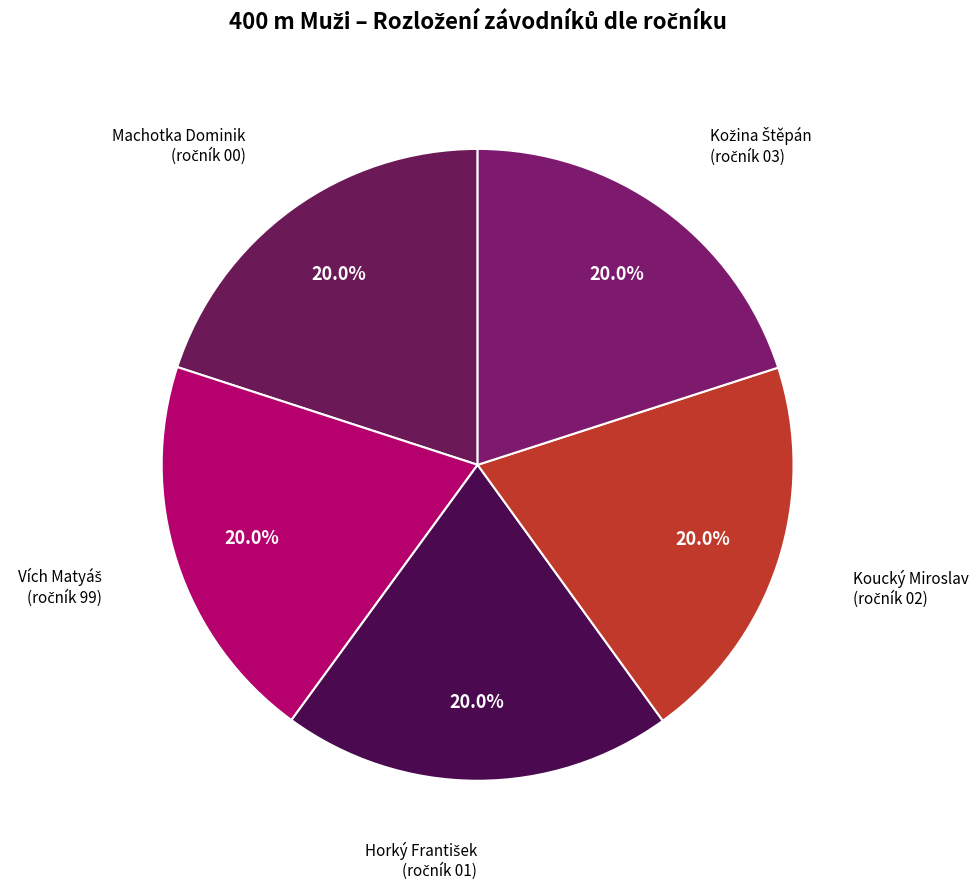

Is there any slice that represents more than half of the pie?

No